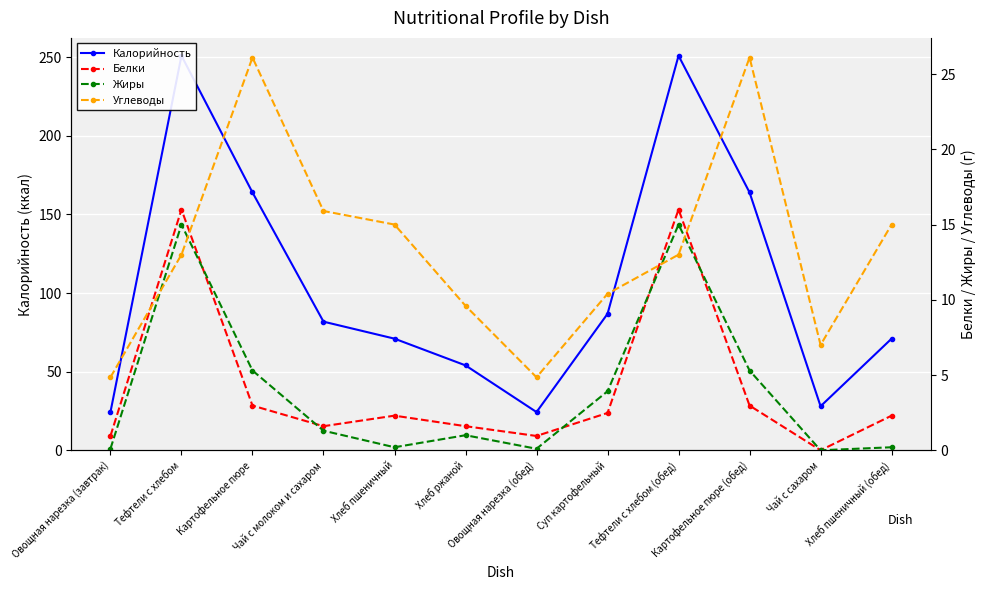

Is this an area chart (filled region under the line)?

No